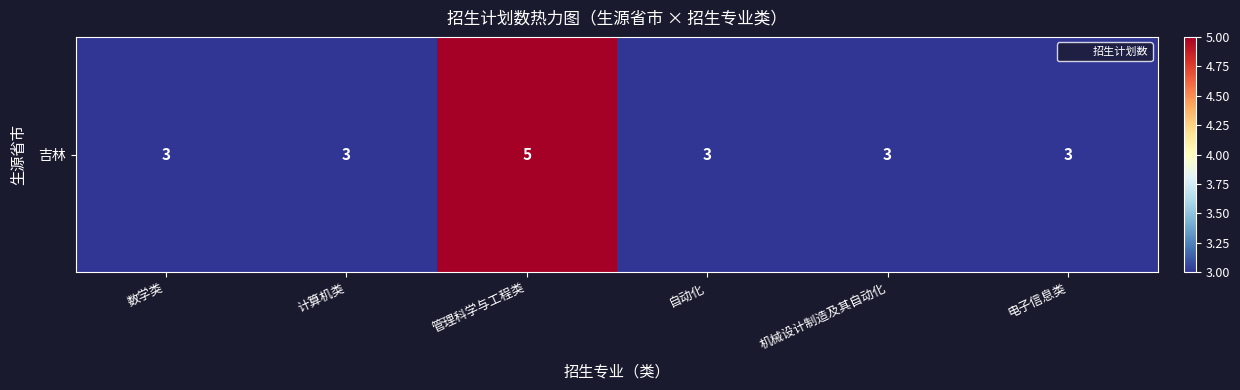

What is the minimum value shown in the chart?

3